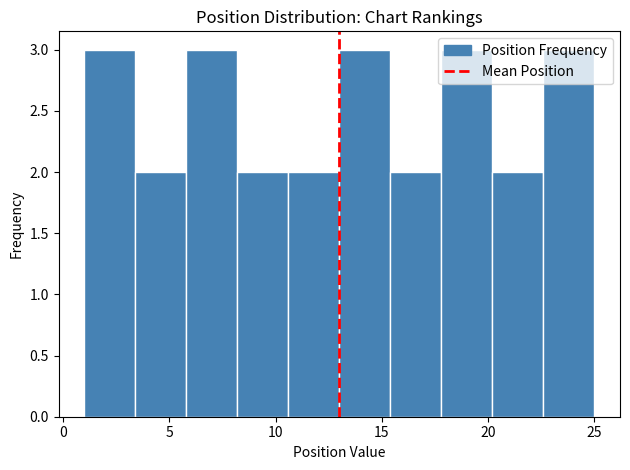

Reading left to right, transcribe this chart: for each bar, give the range it covers on the x-axis and its height. Neither the bar edges nor the heights are printed on the chart, so give them approximately, as read against the axes.

1.0 to 3.4: 3
3.4 to 5.8: 2
5.8 to 8.2: 3
8.2 to 10.6: 2
10.6 to 13.0: 2
13.0 to 15.4: 3
15.4 to 17.8: 2
17.8 to 20.2: 3
20.2 to 22.6: 2
22.6 to 25.0: 3